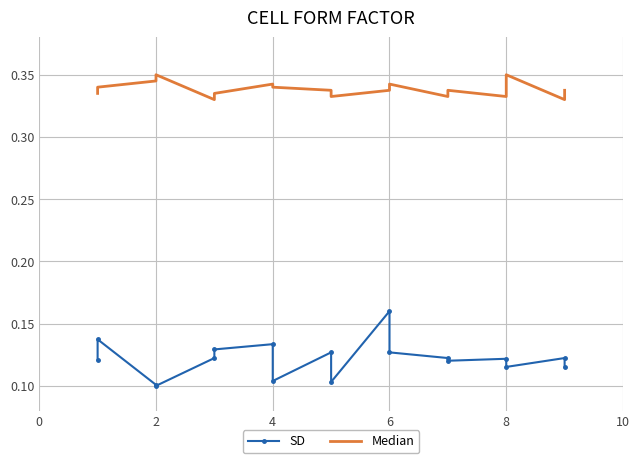

Reading left to right, transcribe all the data shown in this chart.

SD: 0.1	0.1	0.1	0.1	0.1	0.1	0.1	0.1	0.1	0.1	0.2	0.1	0.1	0.1	0.1	0.1	0.1	0.1
Median: 0.3	0.3	0.3	0.3	0.3	0.3	0.3	0.3	0.3	0.3	0.3	0.3	0.3	0.3	0.3	0.3	0.3	0.3